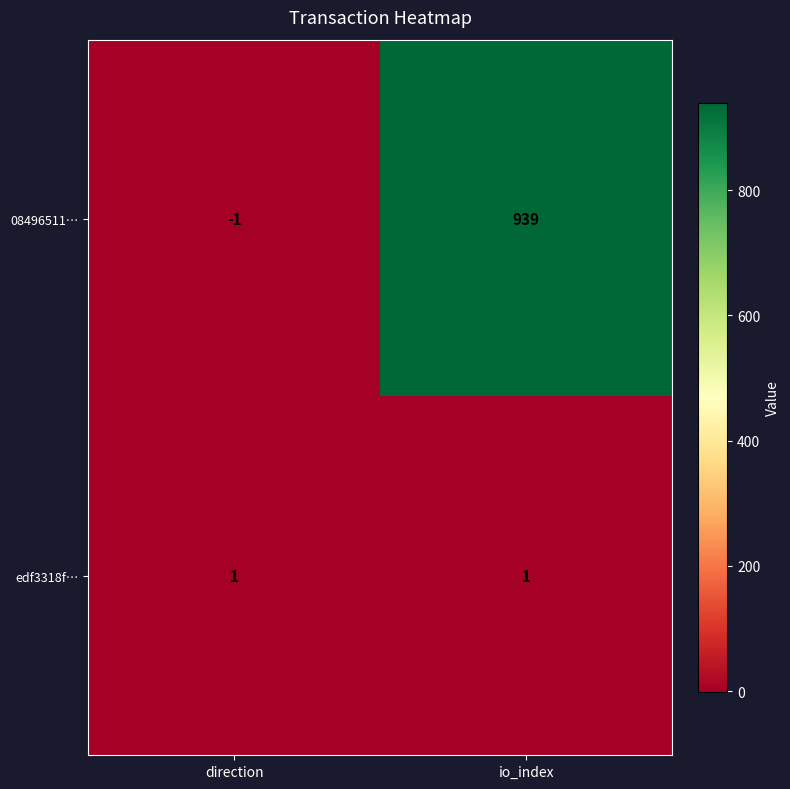

At which category is the sum across all series the highest?

io_index